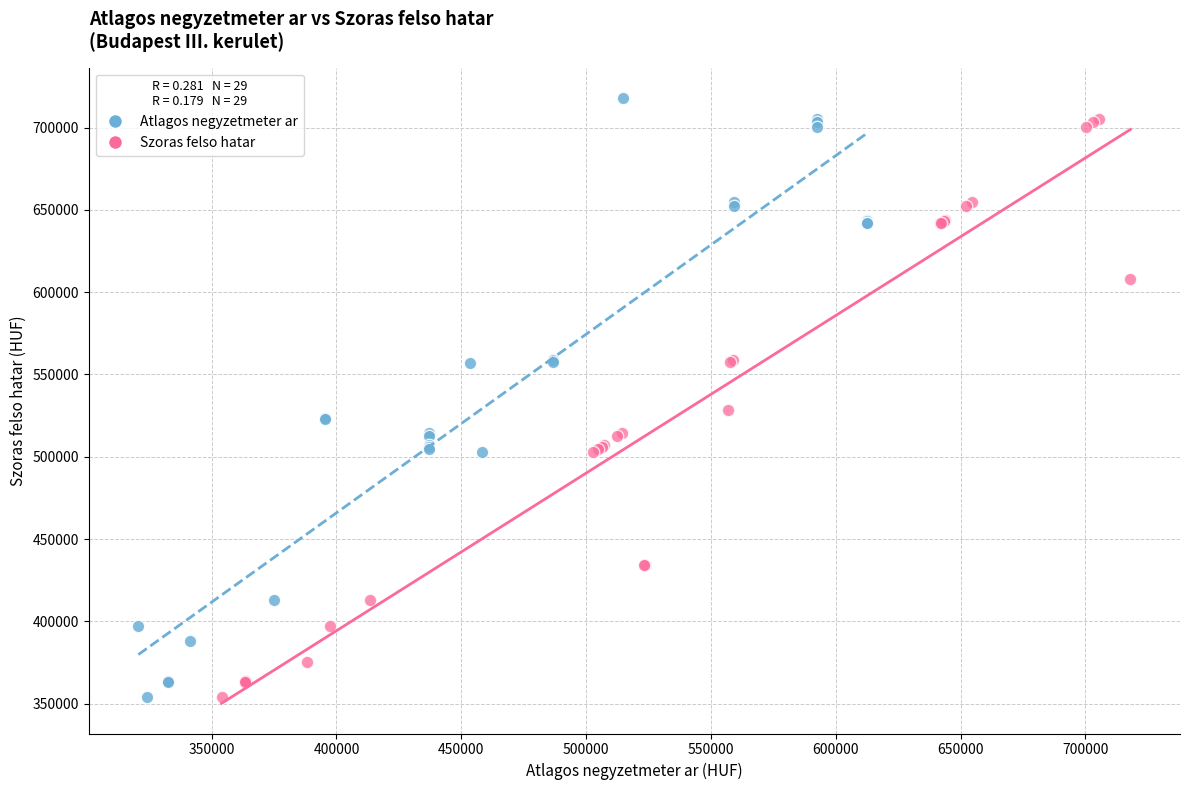

Which series has the largest Y range (max minus min)?

Atlagos negyzetmeter ar